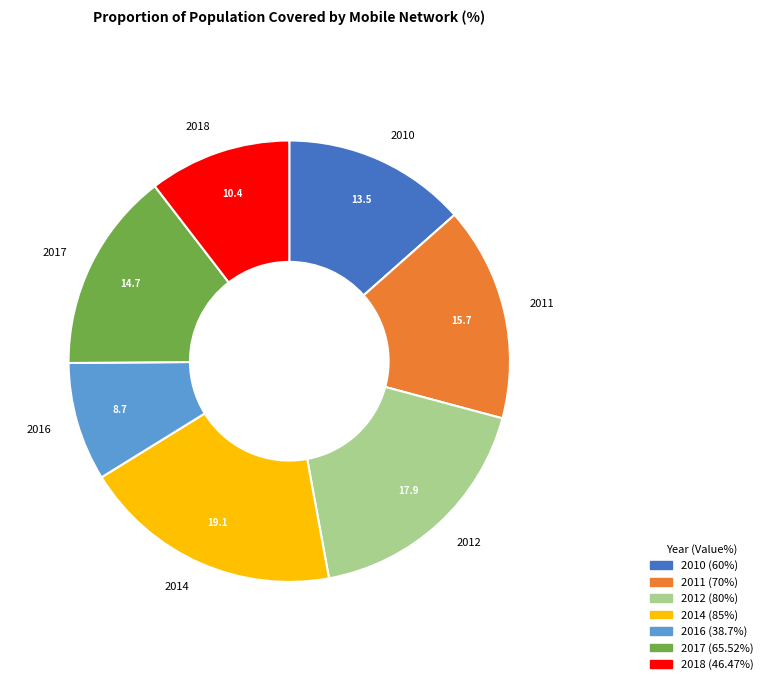

What is the ratio of the value at 2012 to the value at 2011?

1.1